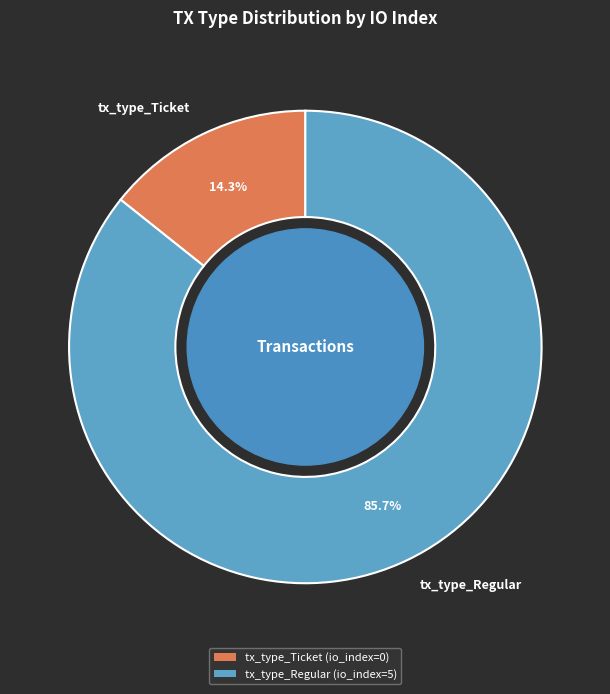

Rank the categories by value from lowest to highest.

tx_type_Ticket, tx_type_Regular